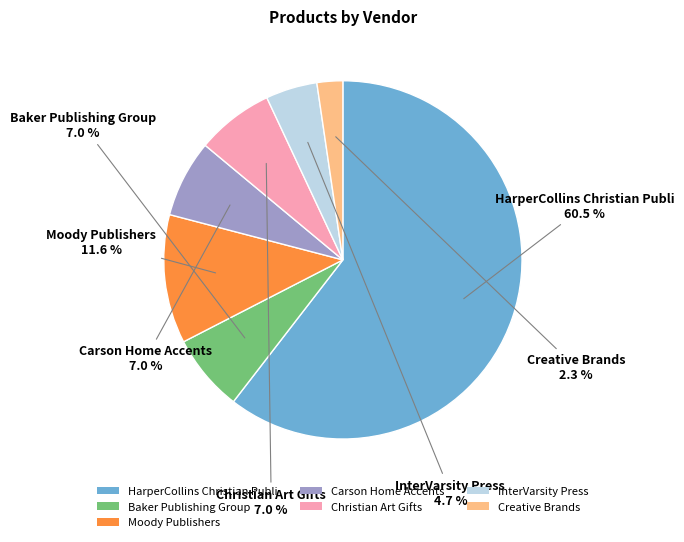

Combined, what portion of the pie is HarperCollins Christian Publi and Carson Home Accents?

67.4%